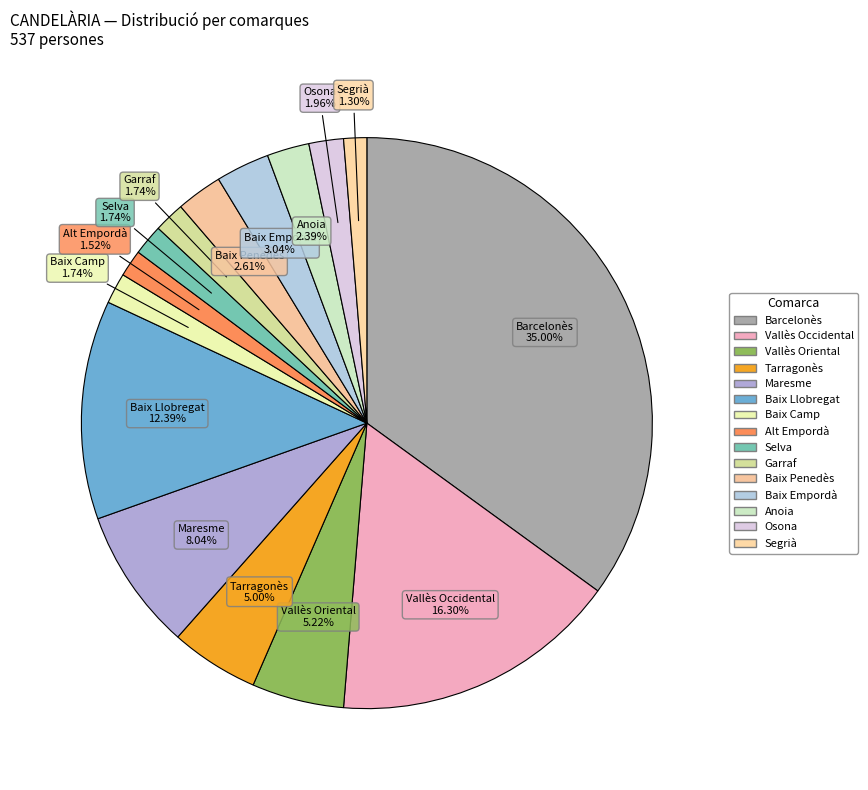

Count the number of slices in the pie.

15